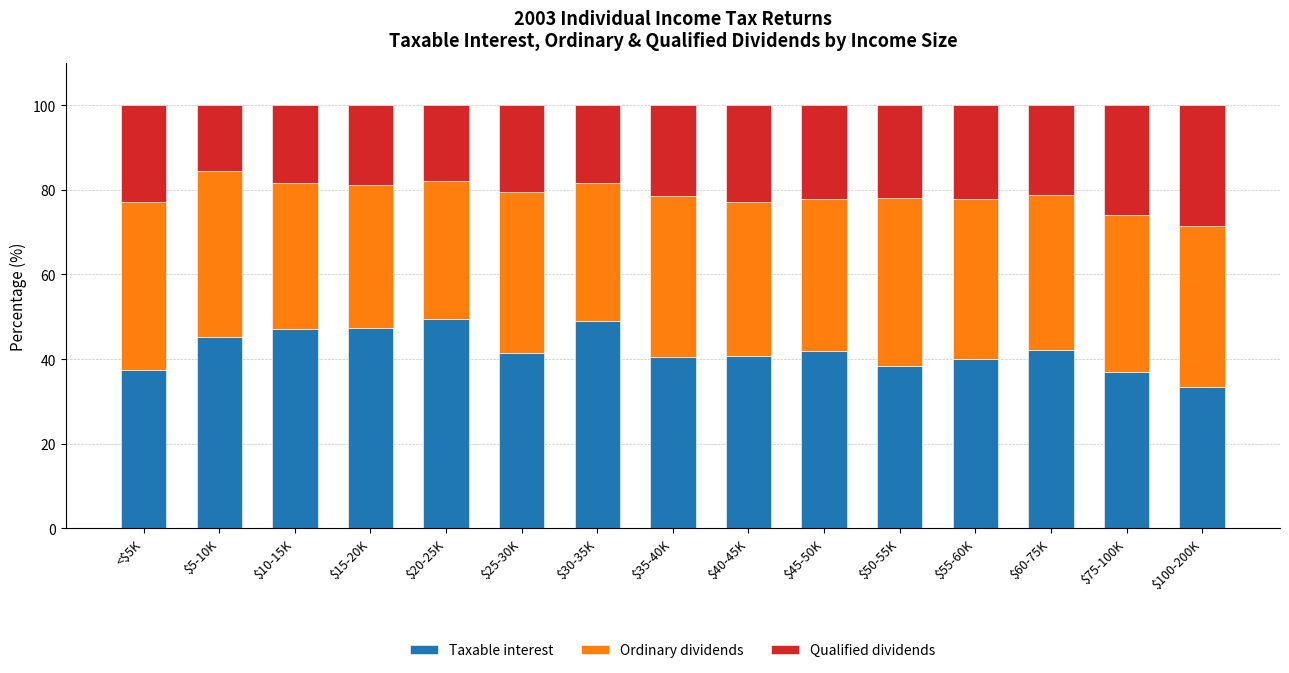

Which category has the lowest value in the Taxable interest series?

$100-200K